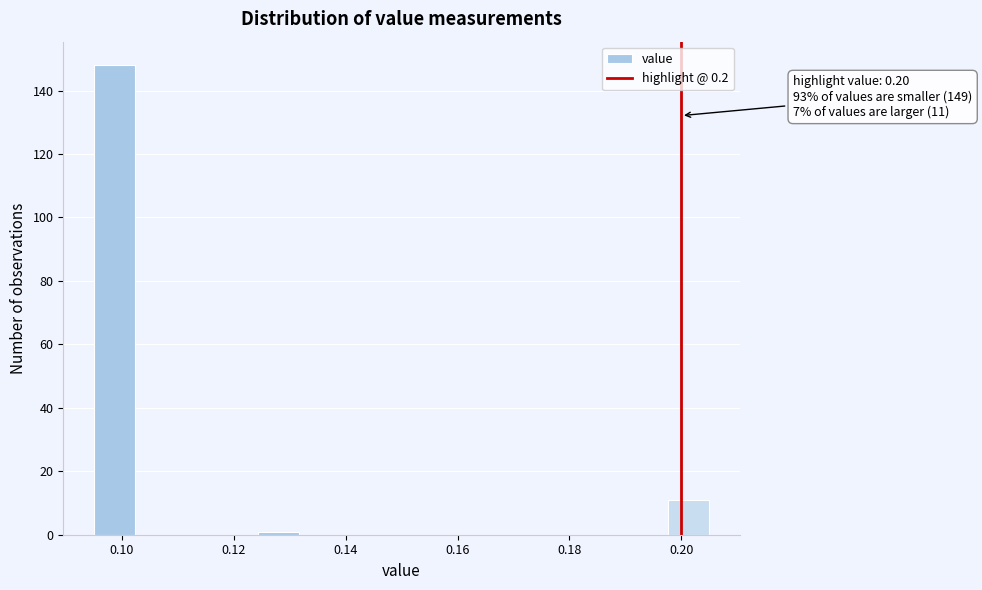

Around what value on the x-axis is the tallest bar? Give the approximate position of its centre, as read against the axis.

0.098